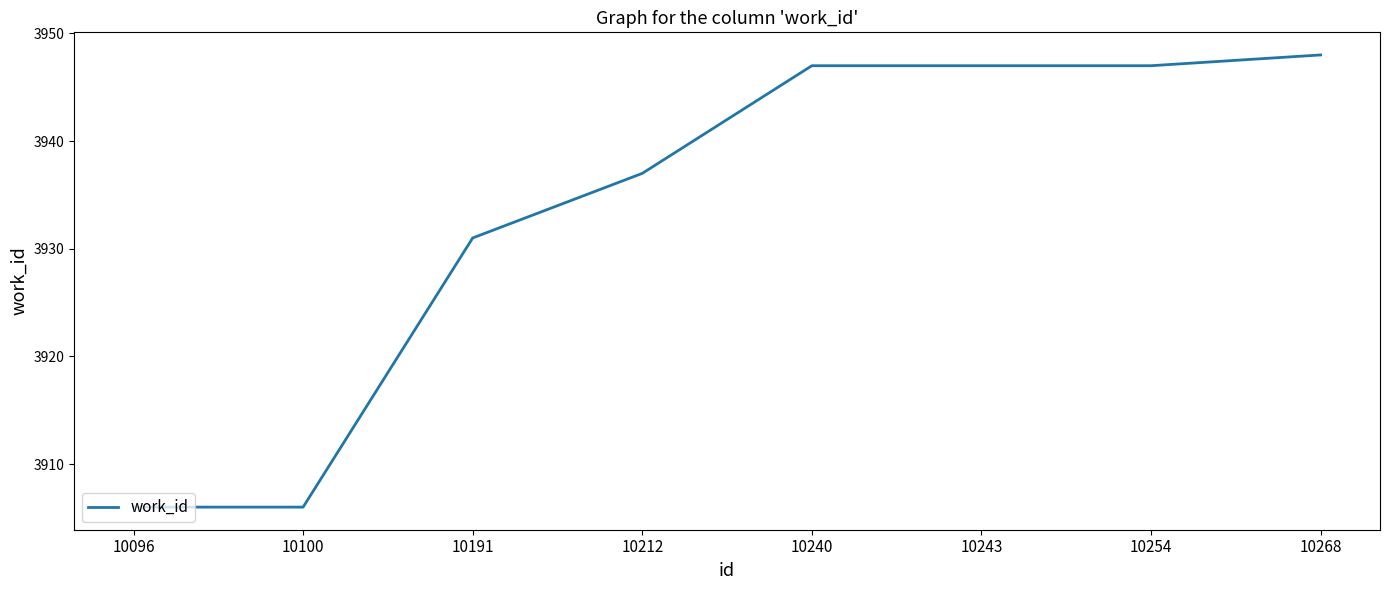

How many lines are shown in the chart?

1